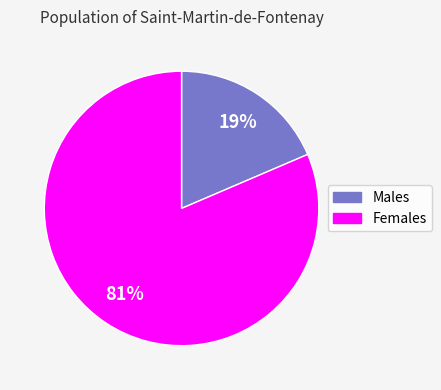

To the nearest percent, what is the average slice percentage?

50%